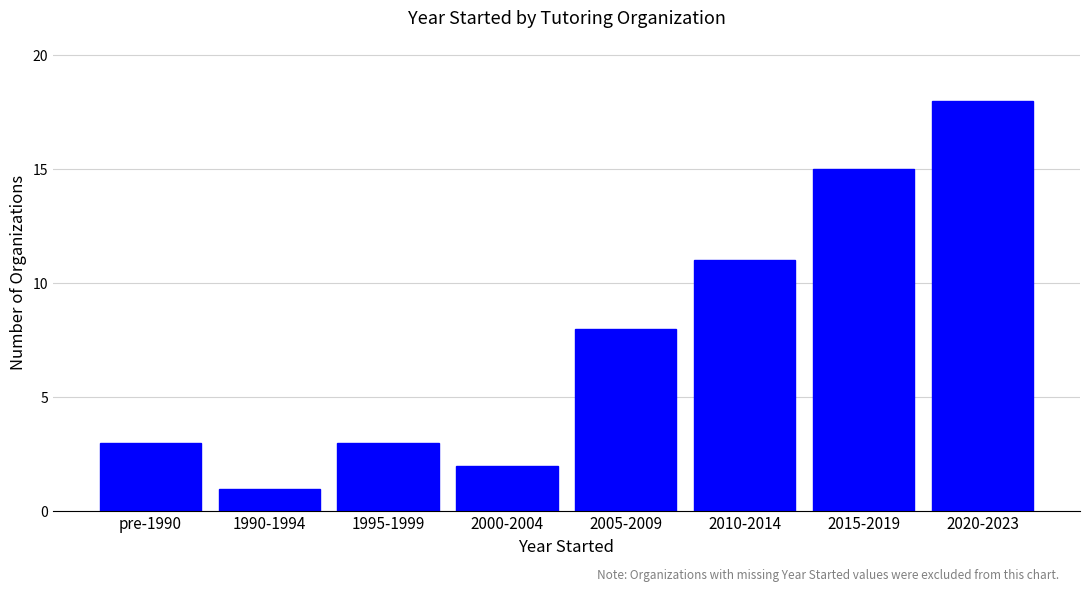

Reading left to right, transcribe all the data shown in this chart.

pre-1990=3	1990-1994=1	1995-1999=3	2000-2004=2	2005-2009=8	2010-2014=11	2015-2019=15	2020-2023=18